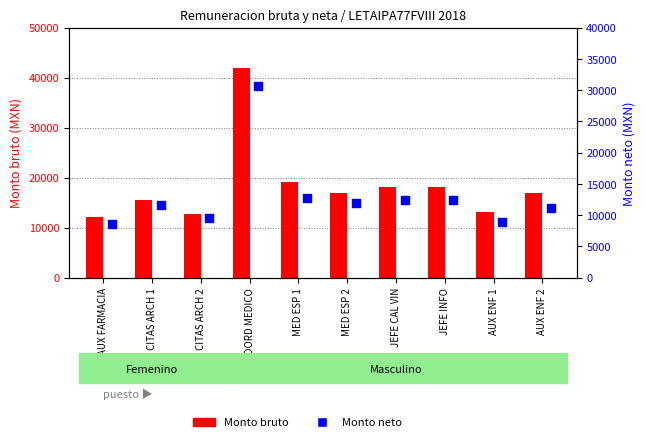

Which series contains the lowest Y value?

Monto neto